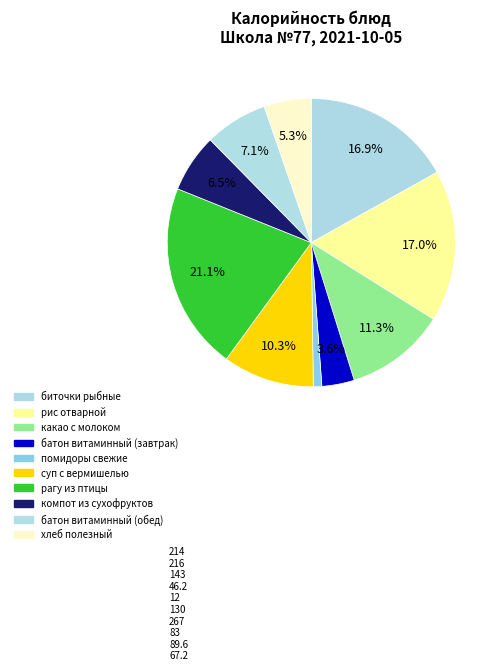

Which category has the biggest portion of the pie?

рагу из птицы